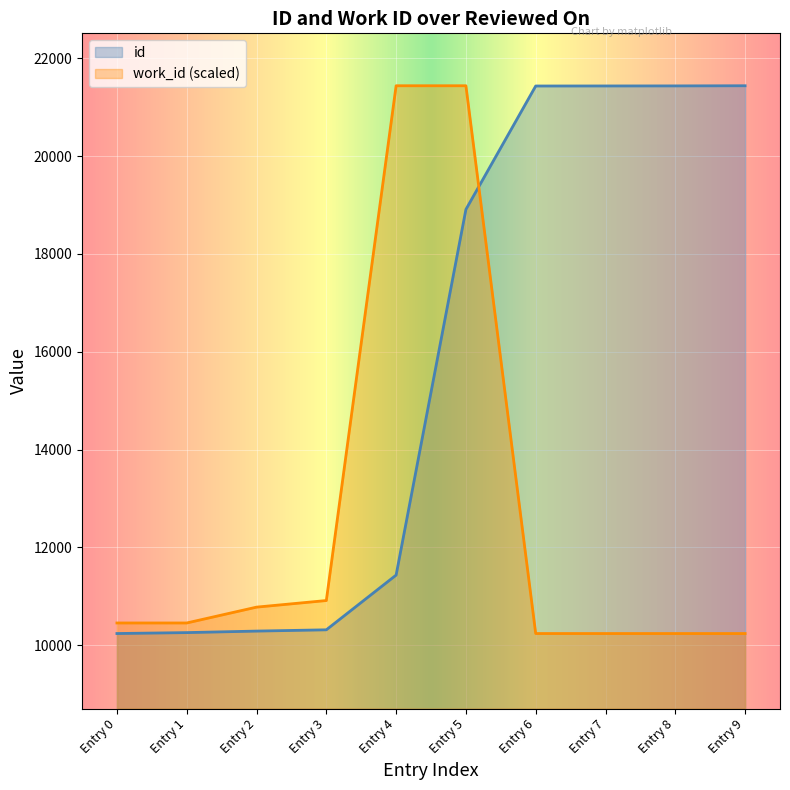

Count the number of categories in the chart.

10